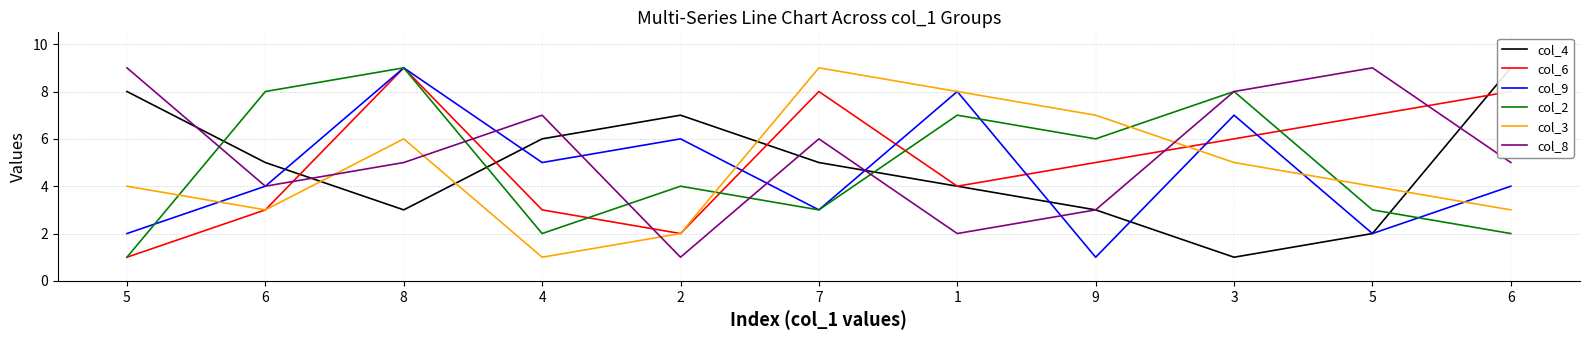

What is the difference between the maximum and second lowest values in the col_3 series?

7